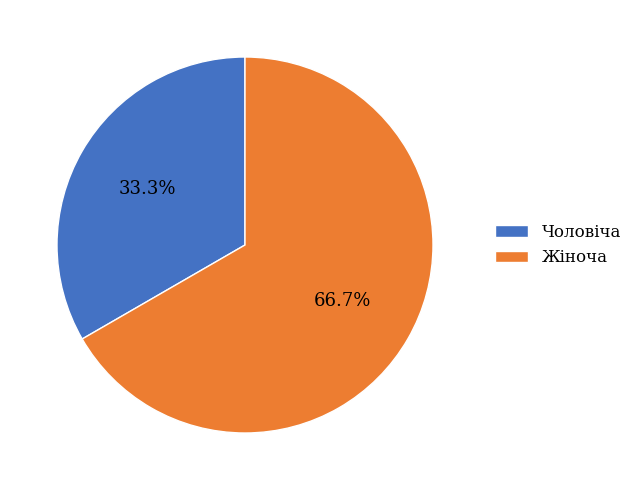

How many slices are in this pie chart?

2